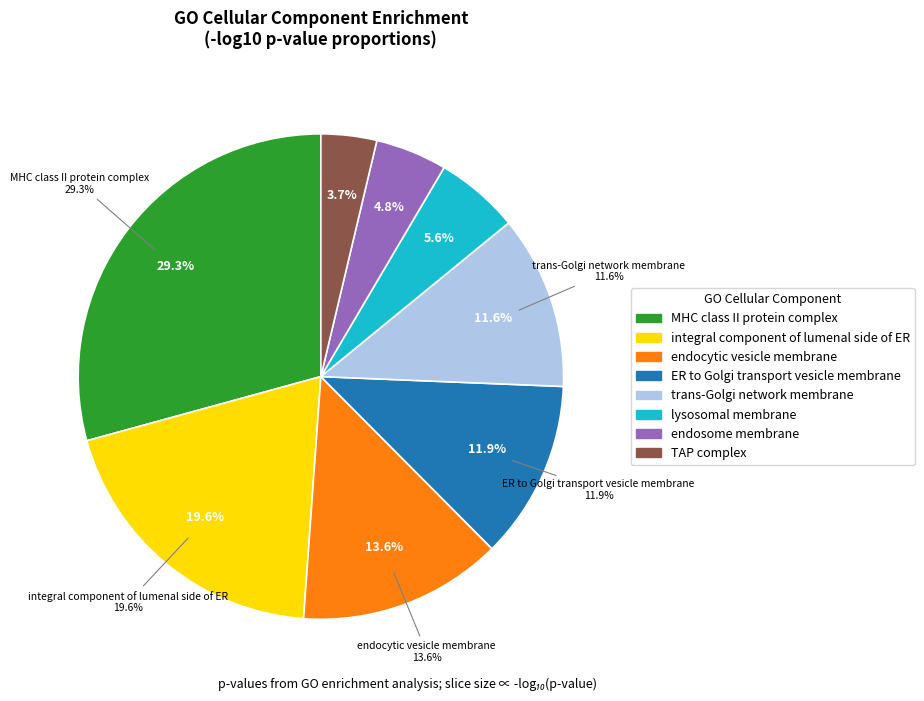

Which slice represents more than half of the pie?

GO:0042825 TAP complex